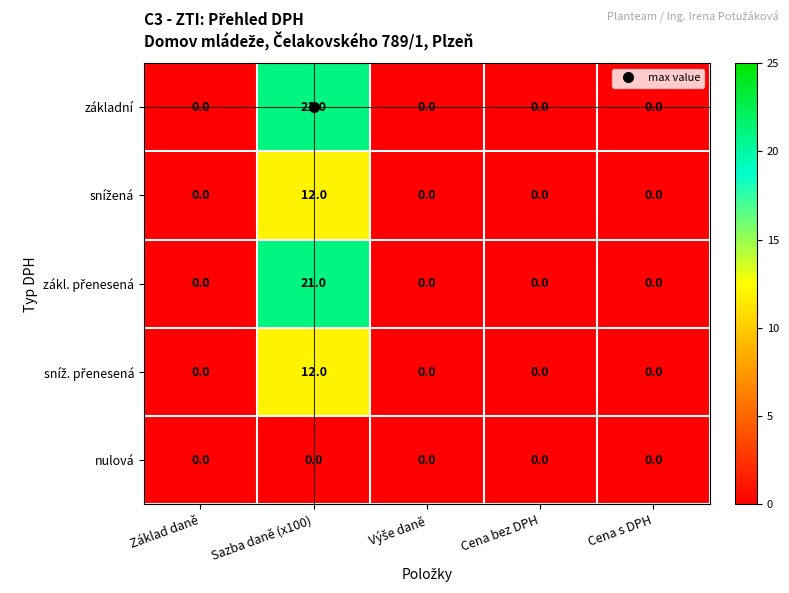

At which category does the chart reach its peak across all series?

Sazba daně (x100)